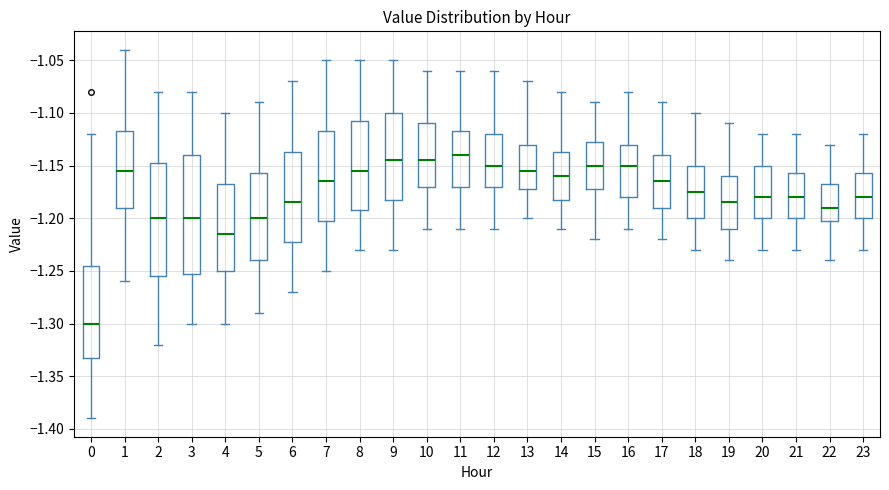

Reading left to right, transcribe this box plot: for each box, give where its median line is, the range the box spans, and where its two whiskers end, as read against the y-axis. The values are not printed on the chart, so give them approximately, as read against the axis.

0: median -1.300, box -1.330 to -1.245, whiskers -1.390 to -1.120
1: median -1.155, box -1.190 to -1.115, whiskers -1.260 to -1.040
2: median -1.200, box -1.255 to -1.145, whiskers -1.320 to -1.080
3: median -1.200, box -1.250 to -1.140, whiskers -1.300 to -1.080
4: median -1.215, box -1.250 to -1.165, whiskers -1.300 to -1.100
5: median -1.200, box -1.240 to -1.155, whiskers -1.290 to -1.090
6: median -1.185, box -1.220 to -1.135, whiskers -1.270 to -1.070
7: median -1.165, box -1.200 to -1.115, whiskers -1.250 to -1.050
8: median -1.155, box -1.190 to -1.105, whiskers -1.230 to -1.050
9: median -1.145, box -1.180 to -1.100, whiskers -1.230 to -1.050
10: median -1.145, box -1.170 to -1.110, whiskers -1.210 to -1.060
11: median -1.140, box -1.170 to -1.115, whiskers -1.210 to -1.060
12: median -1.150, box -1.170 to -1.120, whiskers -1.210 to -1.060
13: median -1.155, box -1.170 to -1.130, whiskers -1.200 to -1.070
14: median -1.160, box -1.180 to -1.135, whiskers -1.210 to -1.080
15: median -1.150, box -1.170 to -1.125, whiskers -1.220 to -1.090
16: median -1.150, box -1.180 to -1.130, whiskers -1.210 to -1.080
17: median -1.165, box -1.190 to -1.140, whiskers -1.220 to -1.090
18: median -1.175, box -1.200 to -1.150, whiskers -1.230 to -1.100
19: median -1.185, box -1.210 to -1.160, whiskers -1.240 to -1.110
20: median -1.180, box -1.200 to -1.150, whiskers -1.230 to -1.120
21: median -1.180, box -1.200 to -1.155, whiskers -1.230 to -1.120
22: median -1.190, box -1.200 to -1.165, whiskers -1.240 to -1.130
23: median -1.180, box -1.200 to -1.155, whiskers -1.230 to -1.120